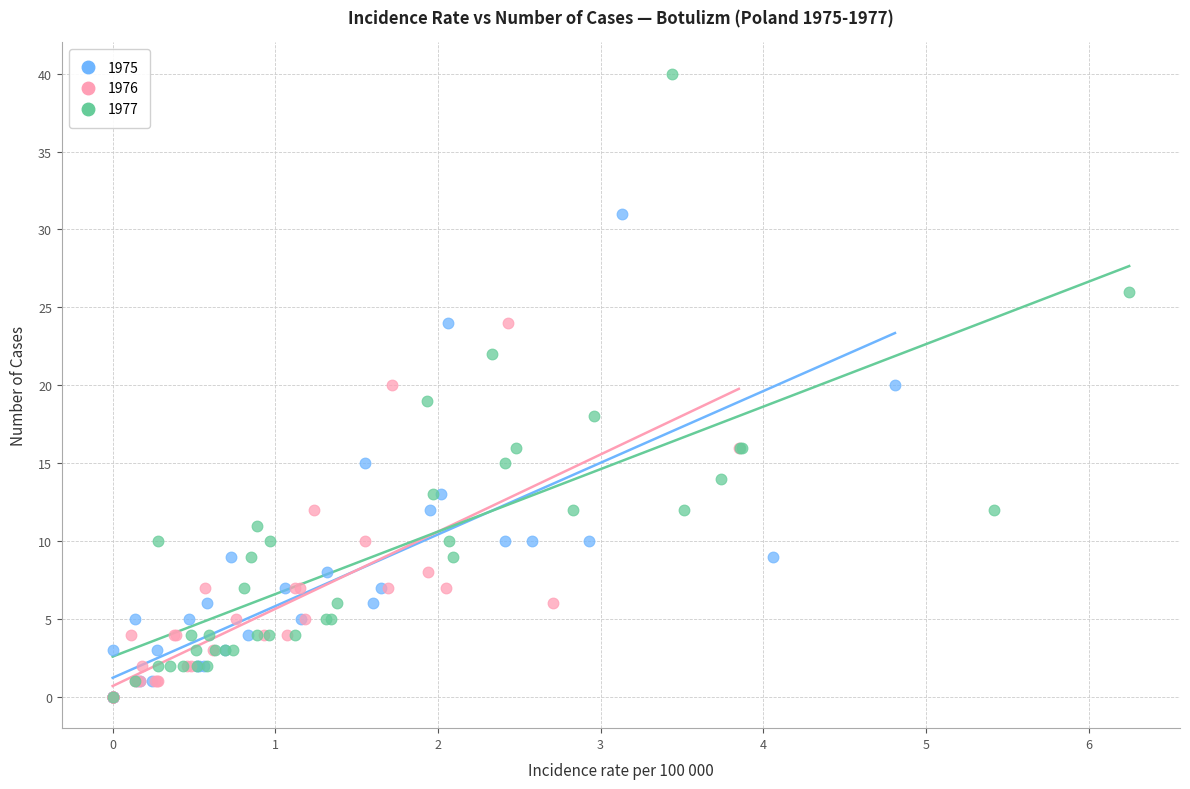

Which series has the widest spread of Y values?

1977